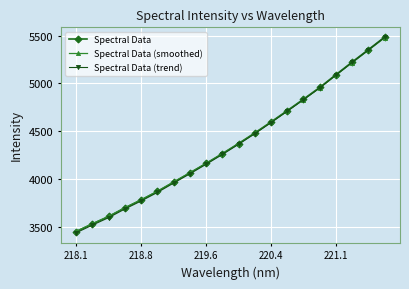

At how many categories does at least one series exceed 5178?

3